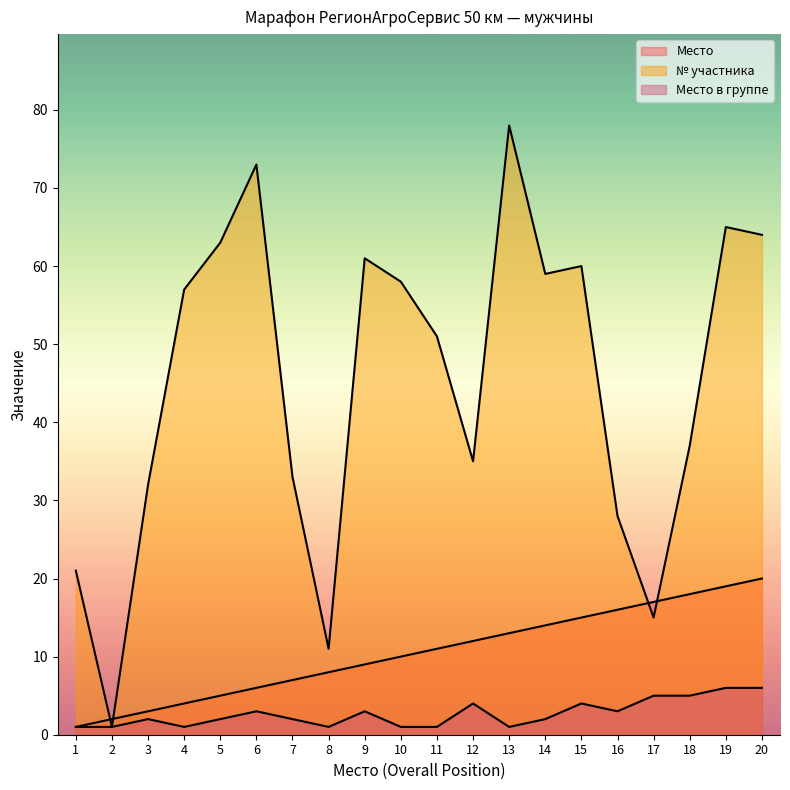

Read the Место в группе value at 10.

1